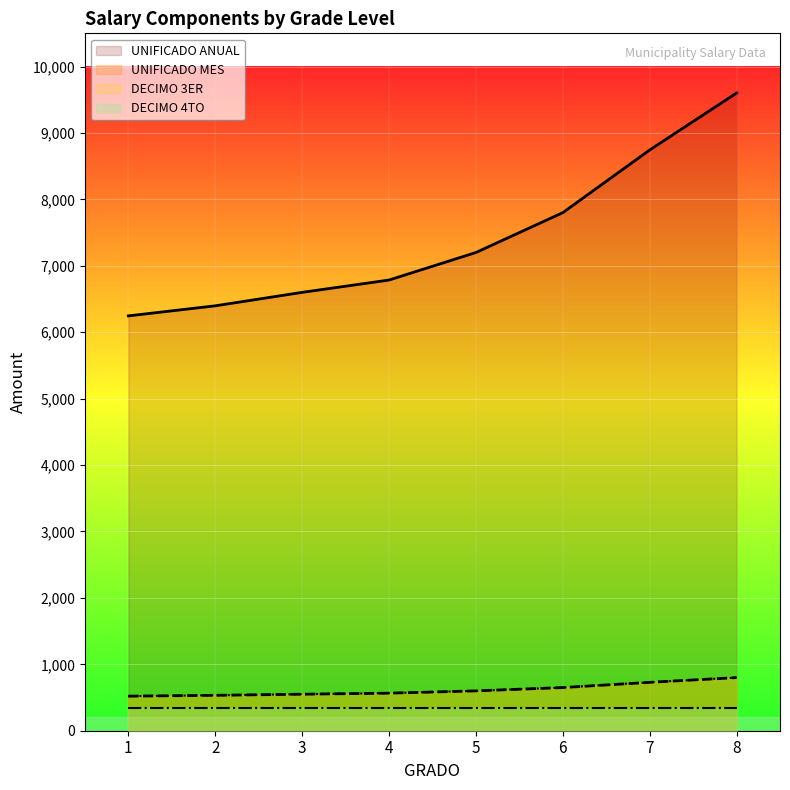

At which category is the sum across all series the highest?

8